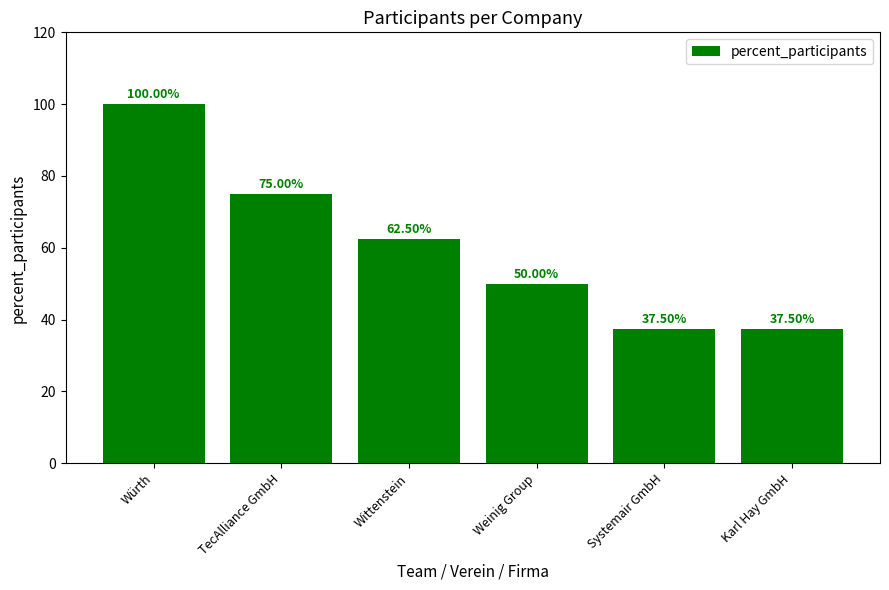

At which label is the value closest to 68?

Wittenstein